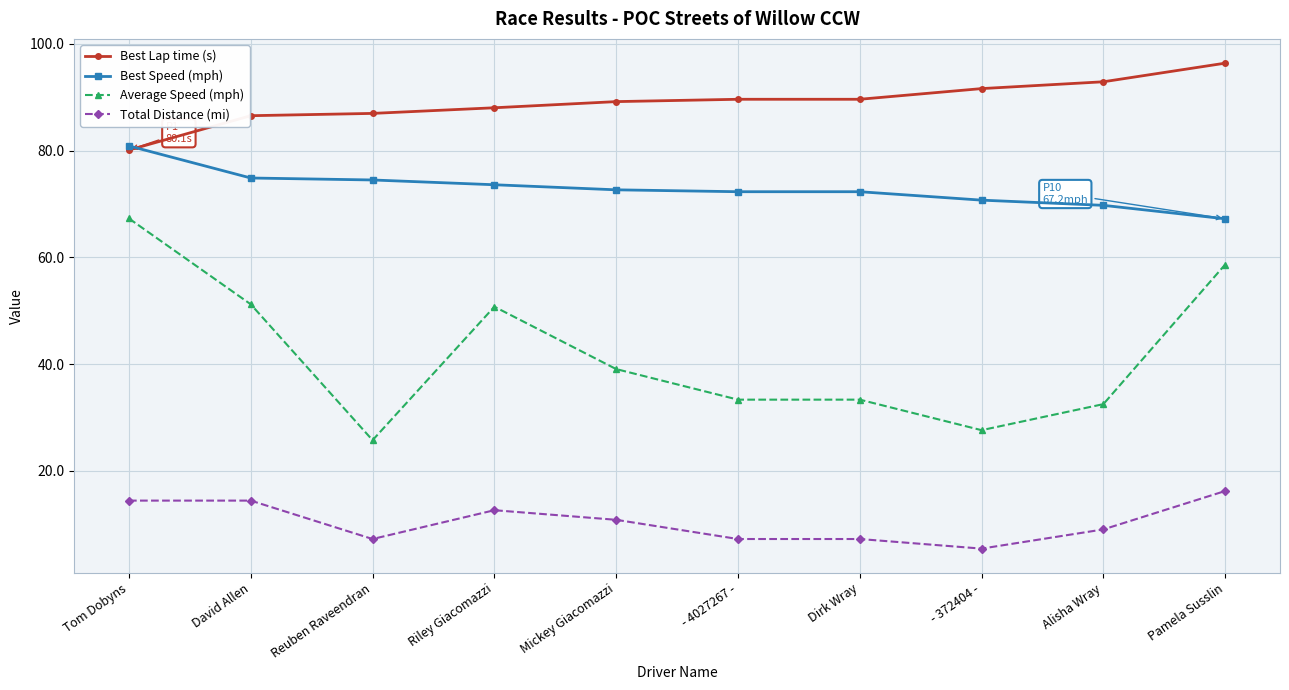

Which series has the widest spread of values?

Average Speed (mph)